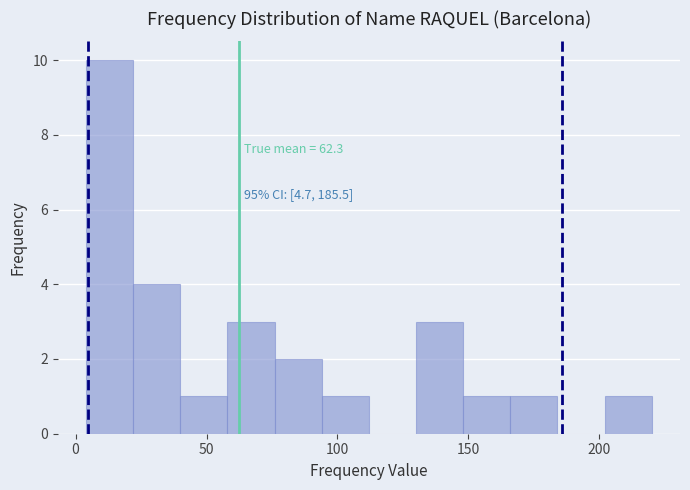

Around what value on the x-axis is the tallest bar? Give the approximate position of its centre, as read against the axis.

15